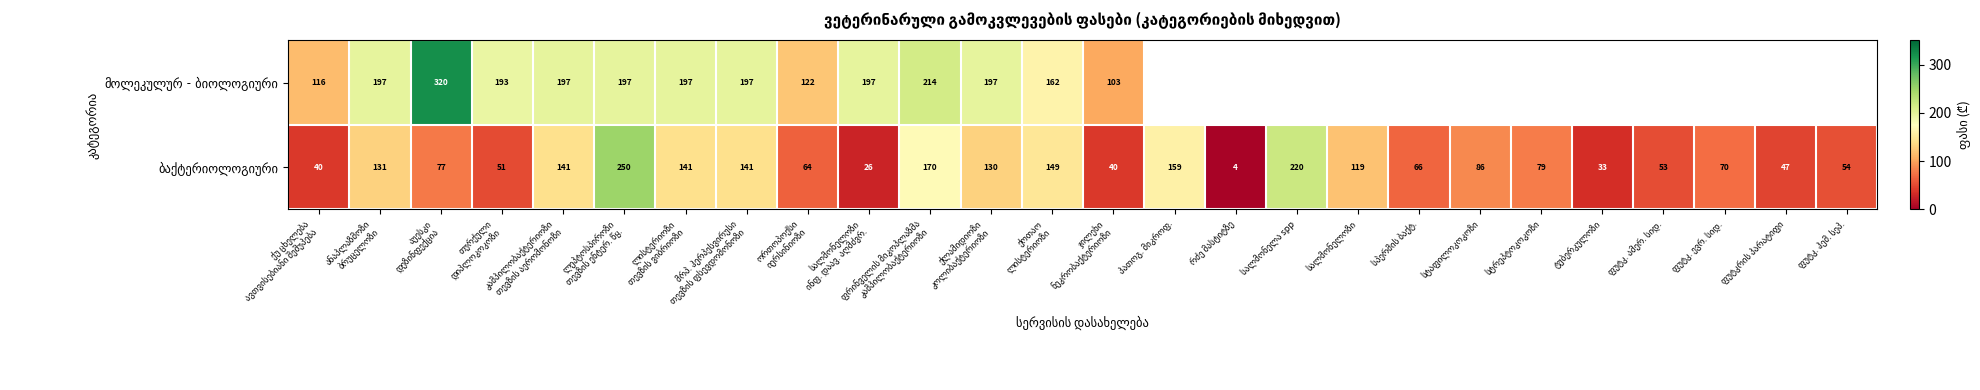

Between ქლამიდიოზი კოლიბაქტერიოზი and სტაფილოკოკოზი, which series saw the biggest shift?

ბაქტერიოლოგიური